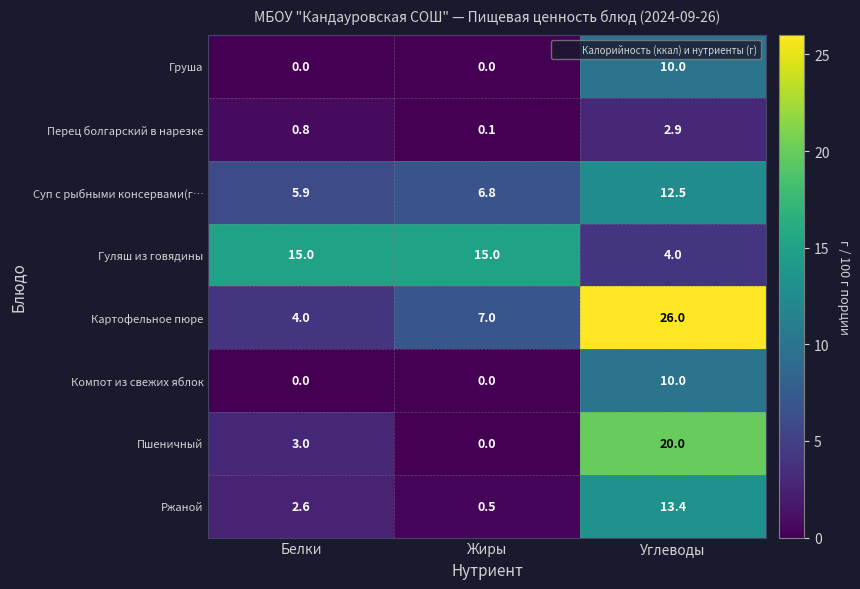

What is the maximum value shown in the chart?

26.0